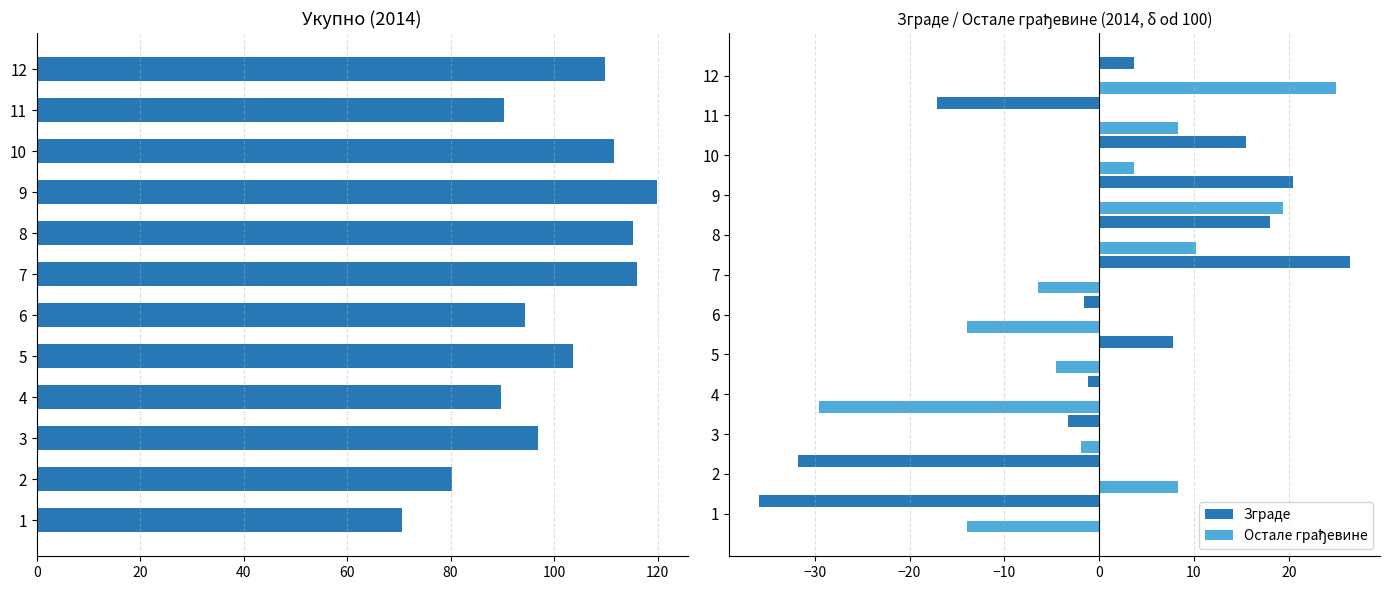

True or false: Зграде has a value of -22.9 at 11.

False